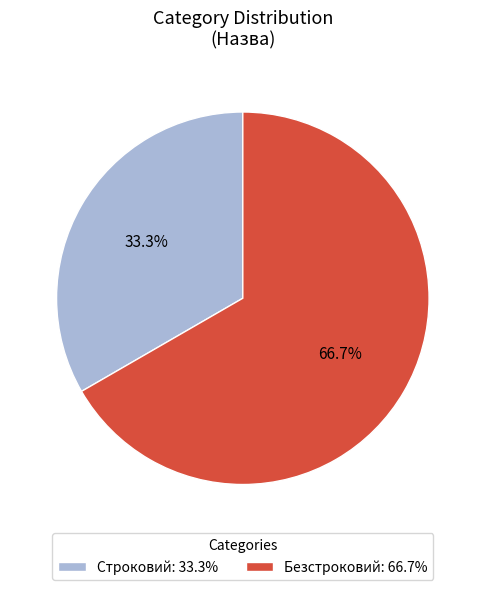

To the nearest percent, what is the difference between the largest and smallest slice percentages?

33%